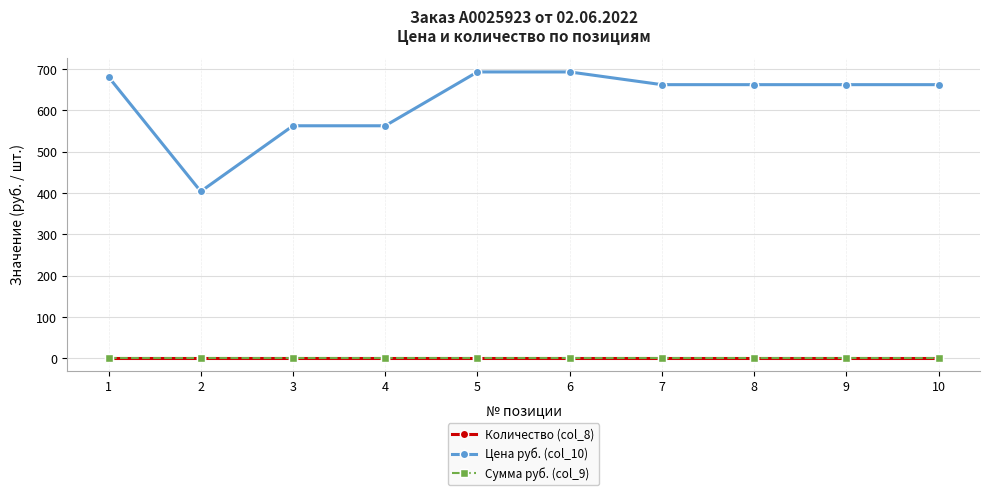

Which series has the widest spread of values?

Цена руб. (col_10)